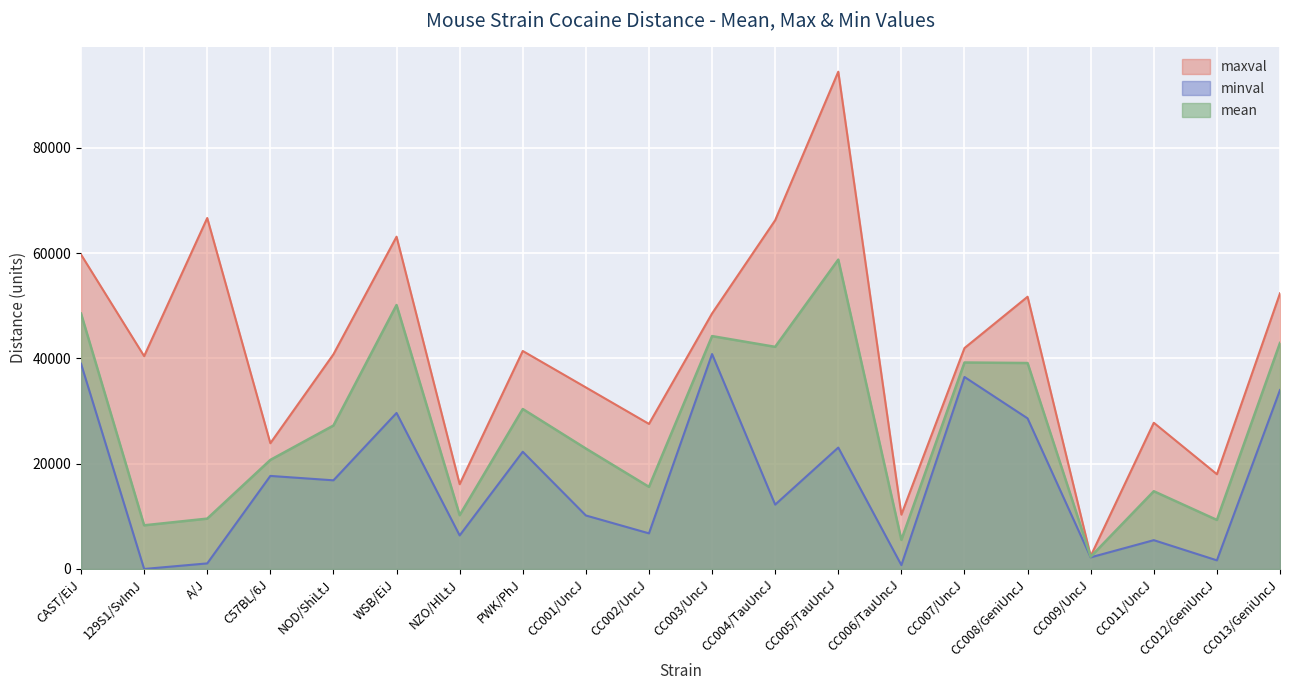

Rank the series by their average value, from highest to lowest.

maxval, mean, minval